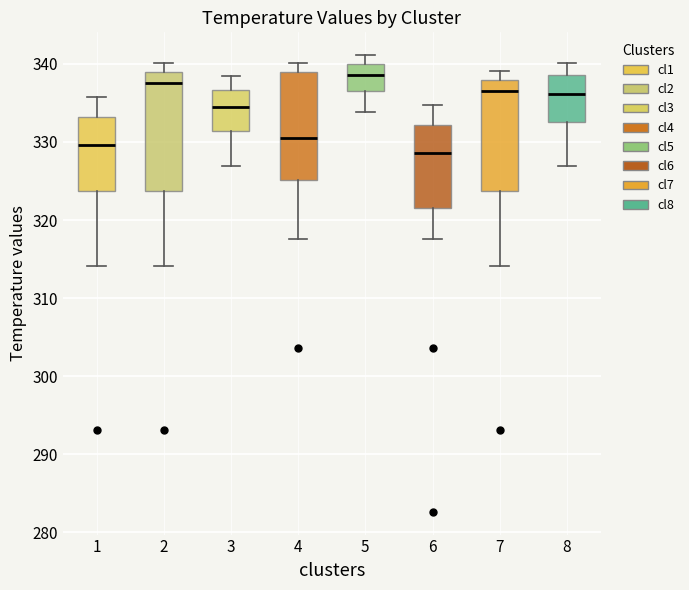

Comparing the boxes themselves (not the whiskers), which one is the tallest?

2